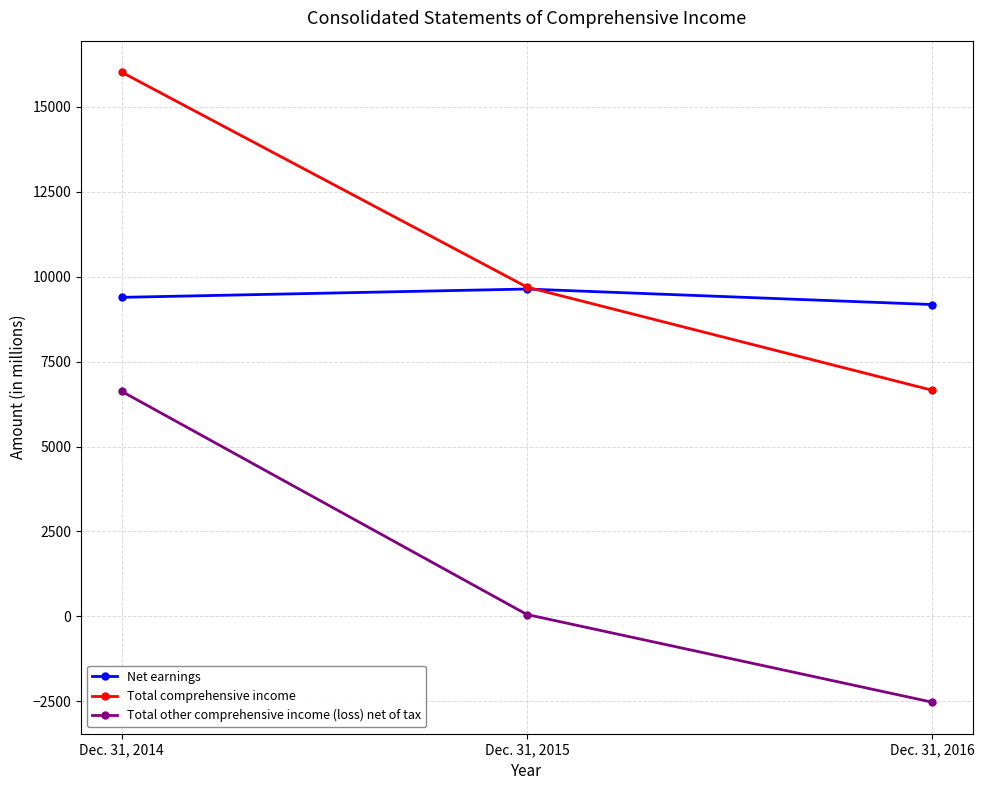

What is the sum of the Total comprehensive income values at Dec. 31, 2014 and Dec. 31, 2016?

22667